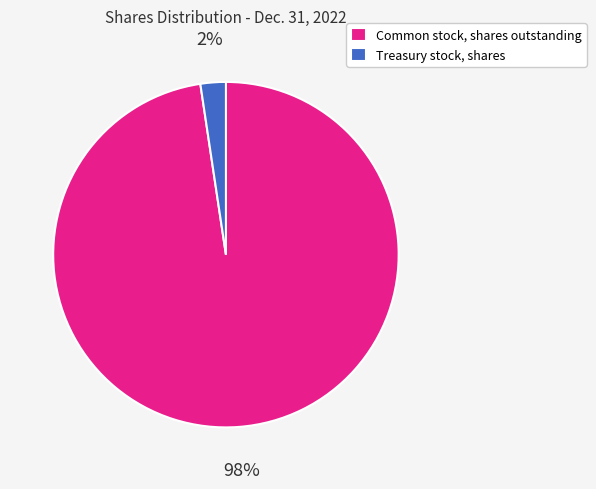

How many slices are in this pie chart?

2